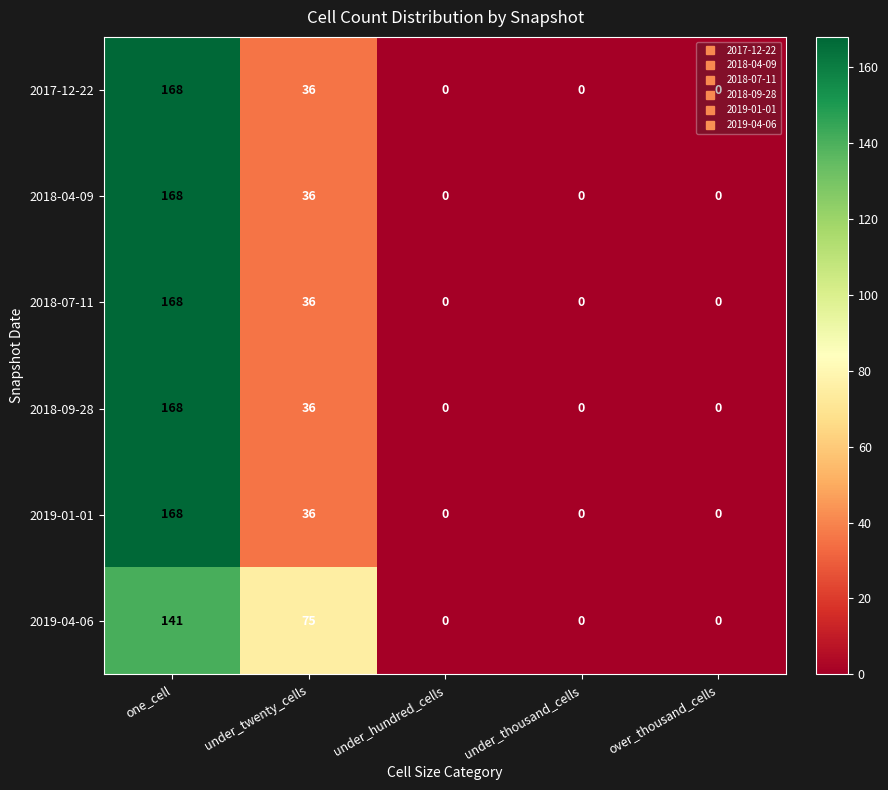

Which category has the highest value across all series?

one_cell